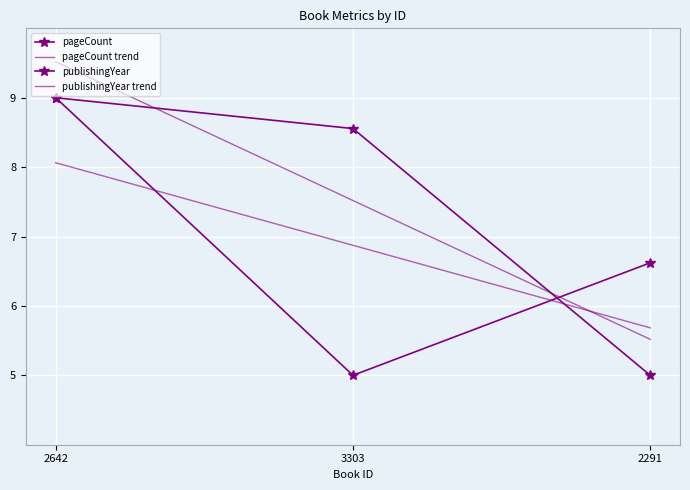

What is the difference between the pageCount trend values at 2291 and 2642?

2.4